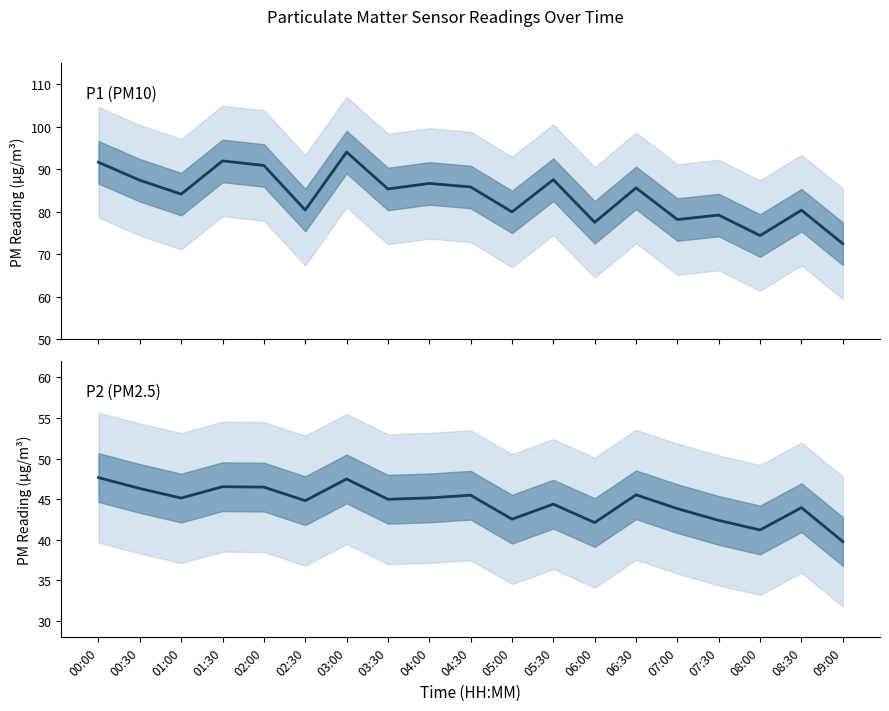

True or false: P1 and P2 cross at least once.

False